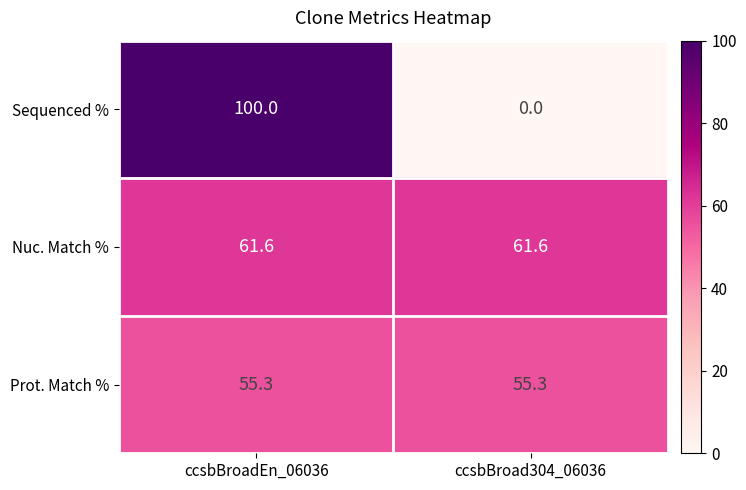

Which series has the largest total across all categories?

Nuc. Match %